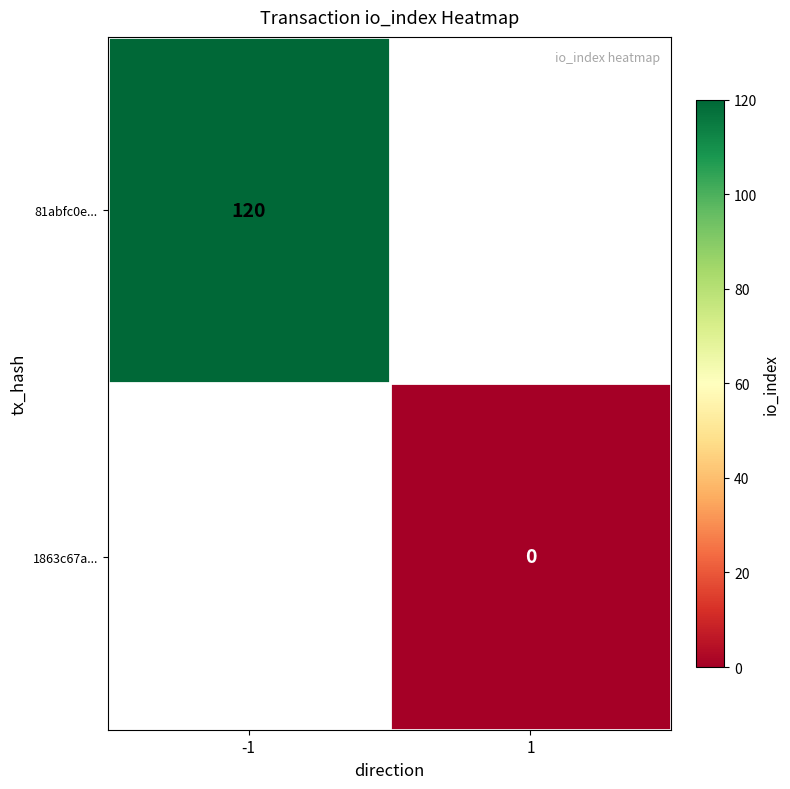

The value of 81abfc0e... at -1 is 120. True or false?

True